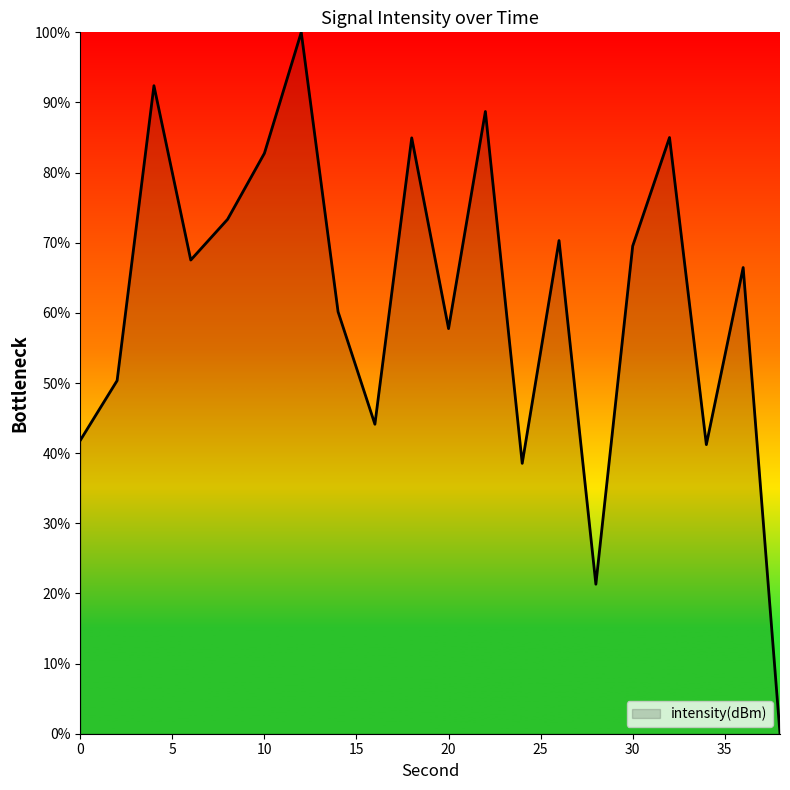

What is the difference between the maximum and minimum values?

100.0